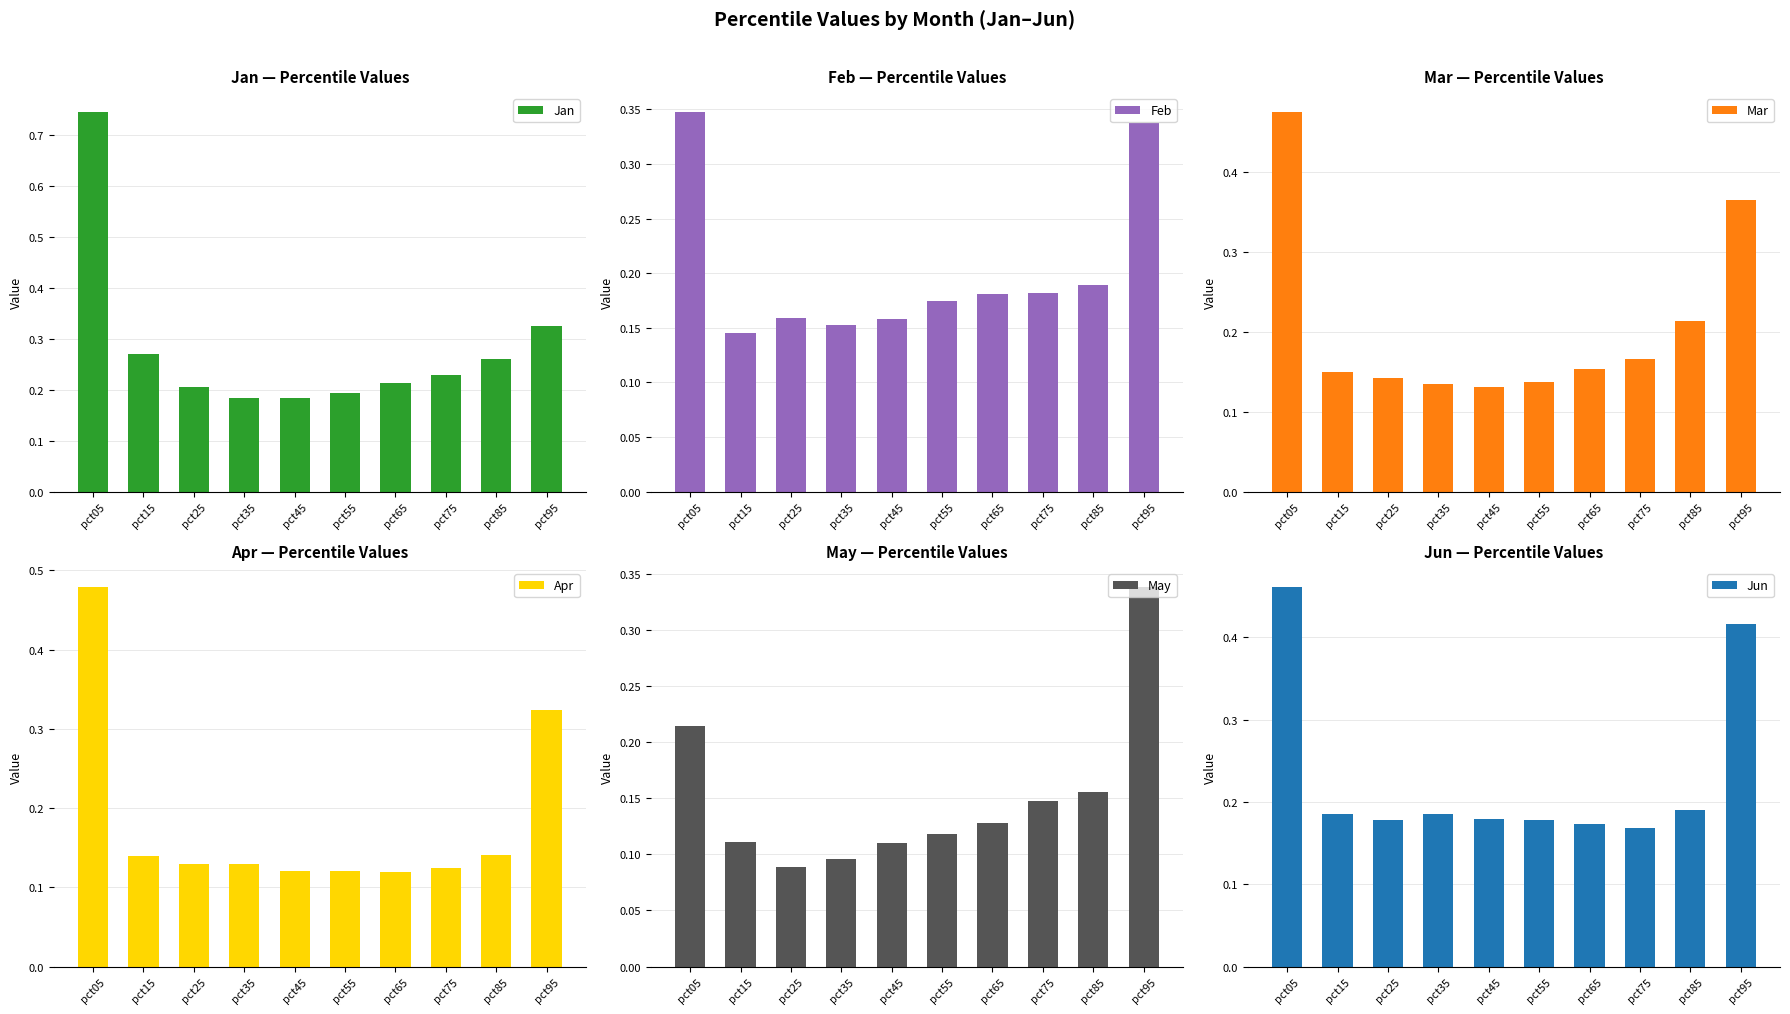

Which label corresponds to the smallest value in the chart?

pct25